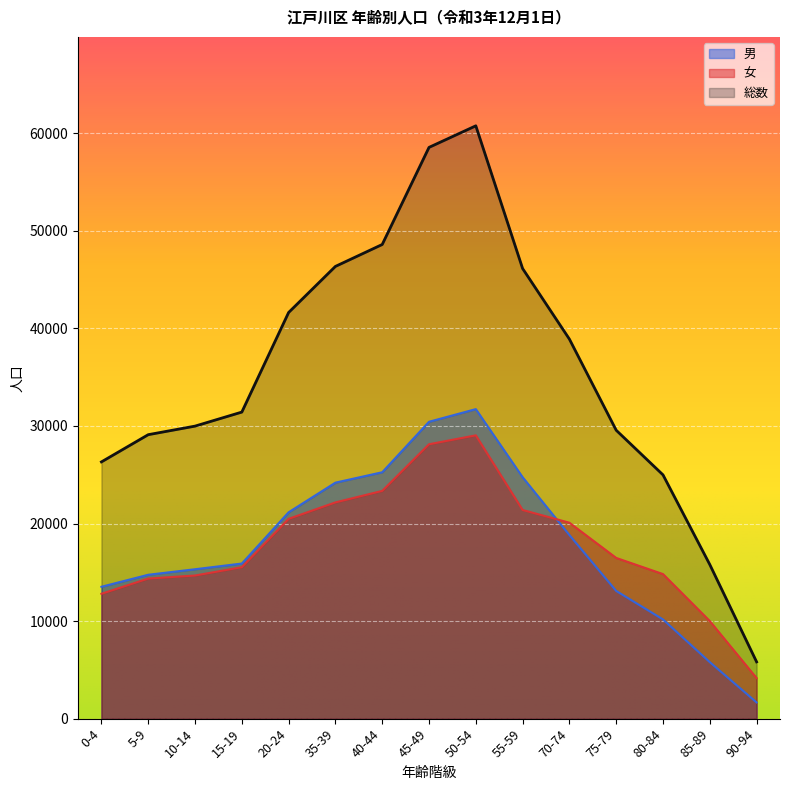

Does the chart display data point markers on the line(s)?

No